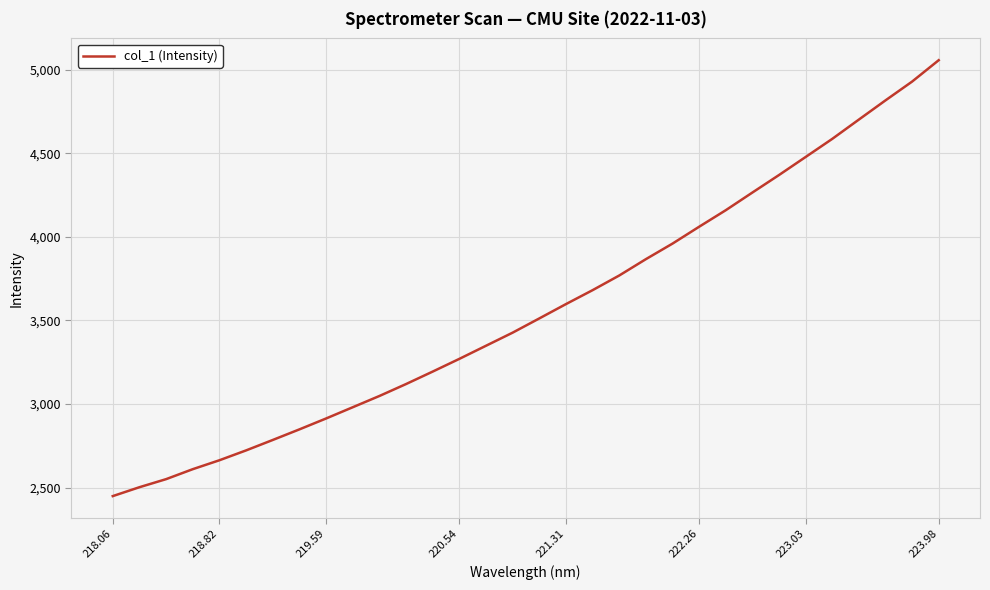

What is the smallest value displayed?

2448.7